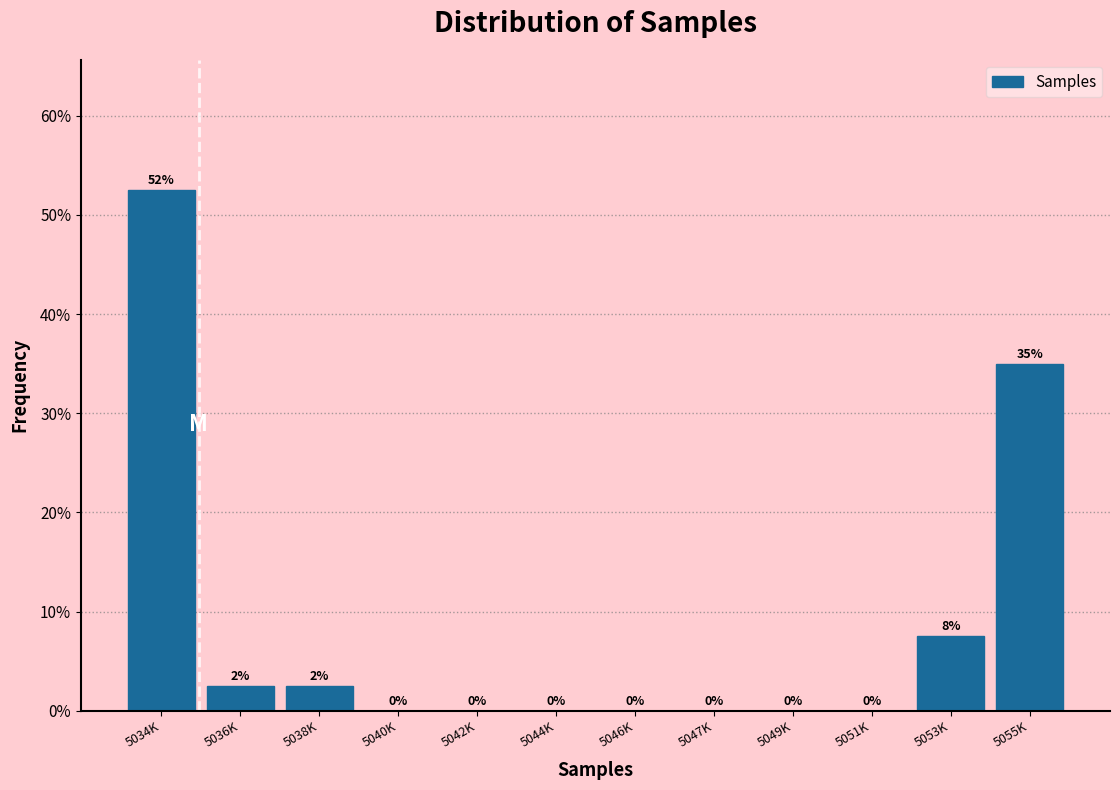

At which label is the value closest to 26?

5055K